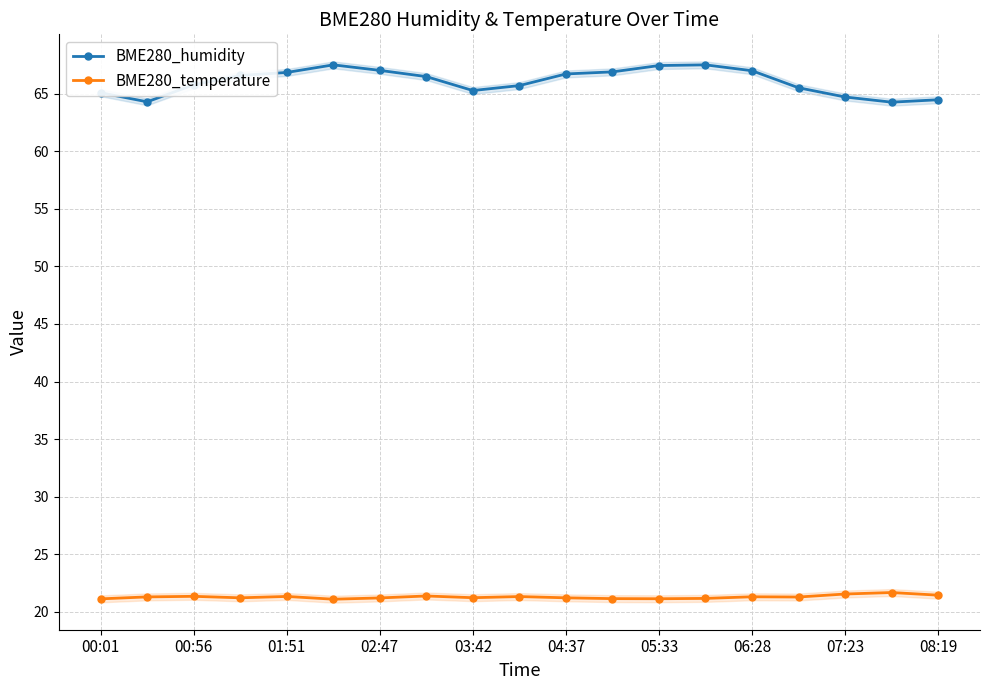

True or false: BME280_humidity and BME280_temperature cross at least once.

False